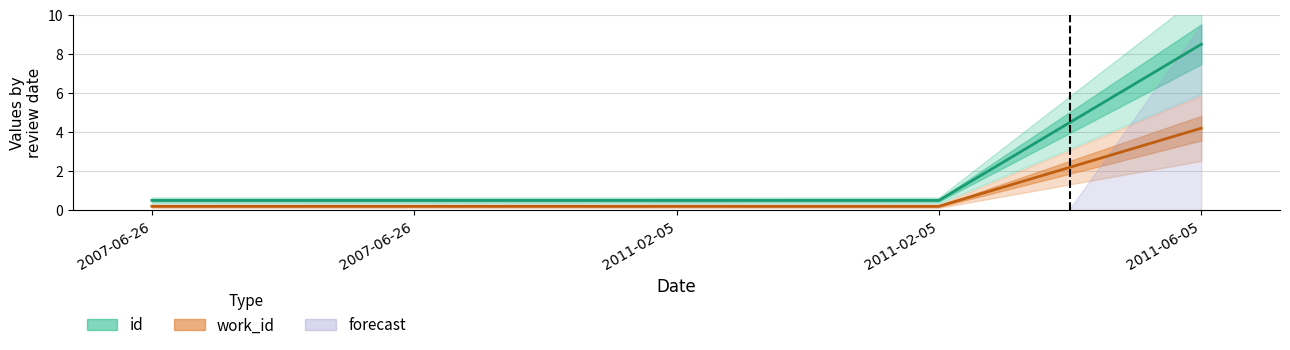

True or false: id has more than 1 points higher than both neighbors.

False